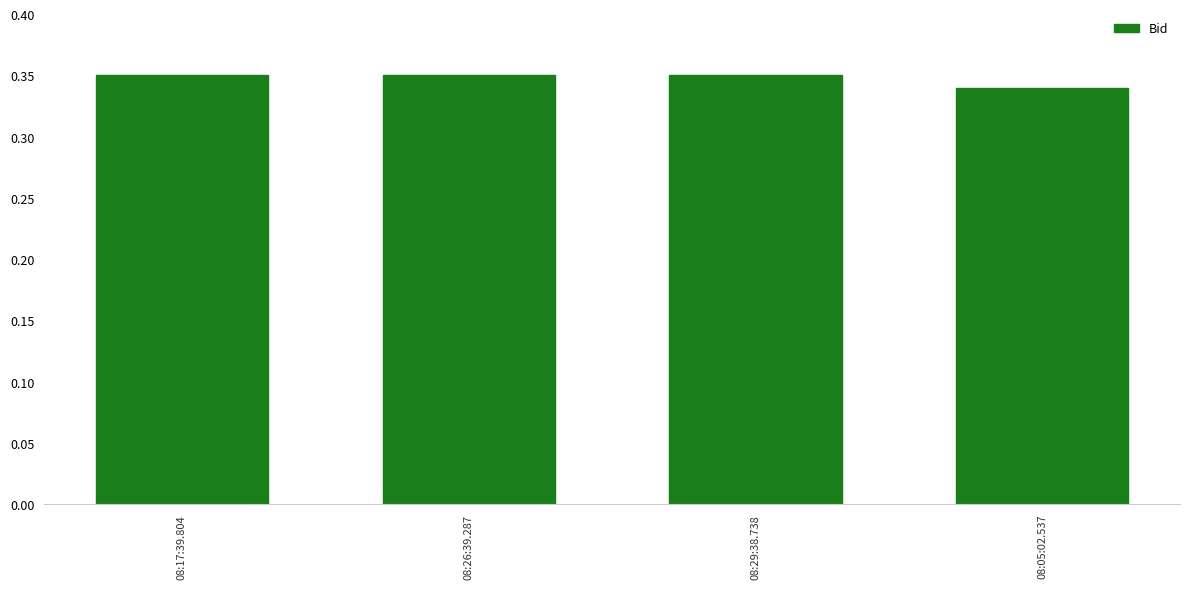

What is the sum of the values at 08:17:39.804 and 08:29:38.738?

0.7